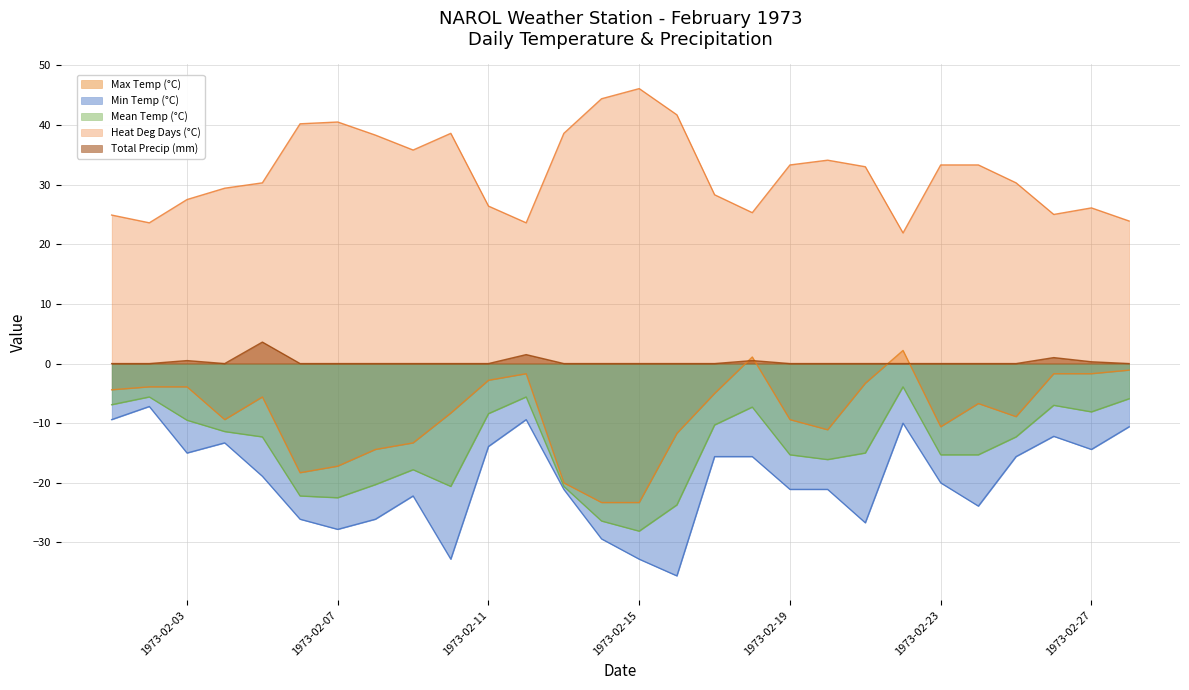

Which series has the widest spread of values?

Min Temp (°C)